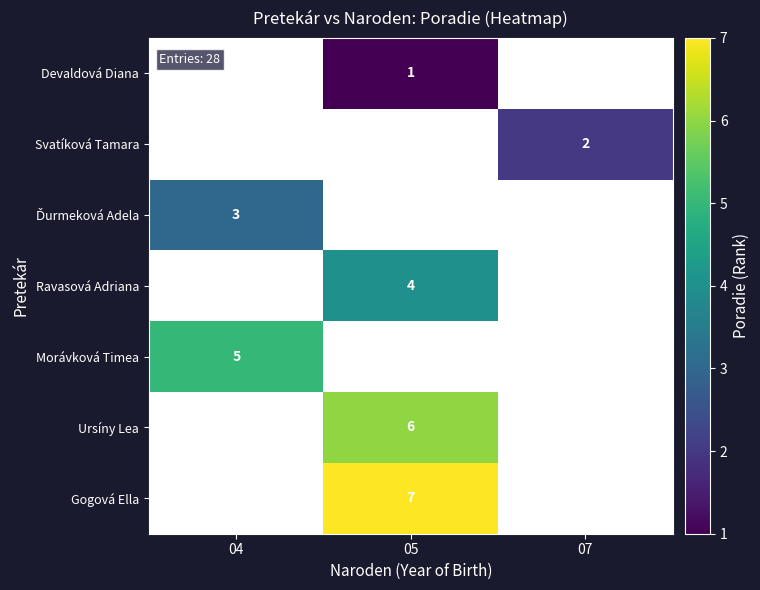

True or false: Ursíny Lea has a value of 9 at 05.

False